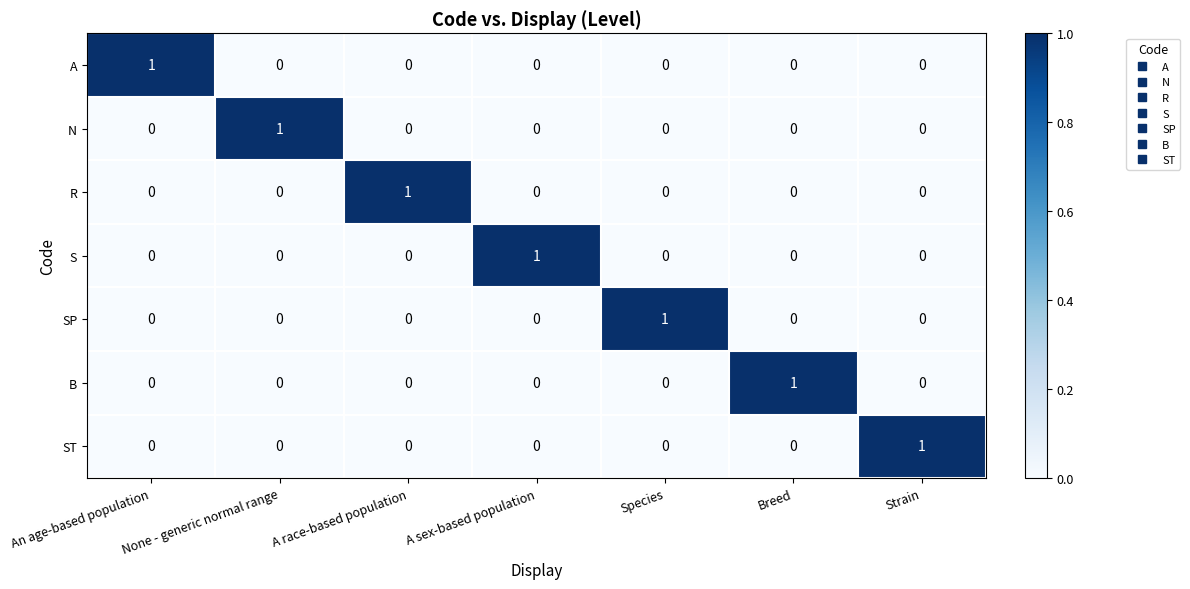

The B series shows 1 at Breed. True or false?

True